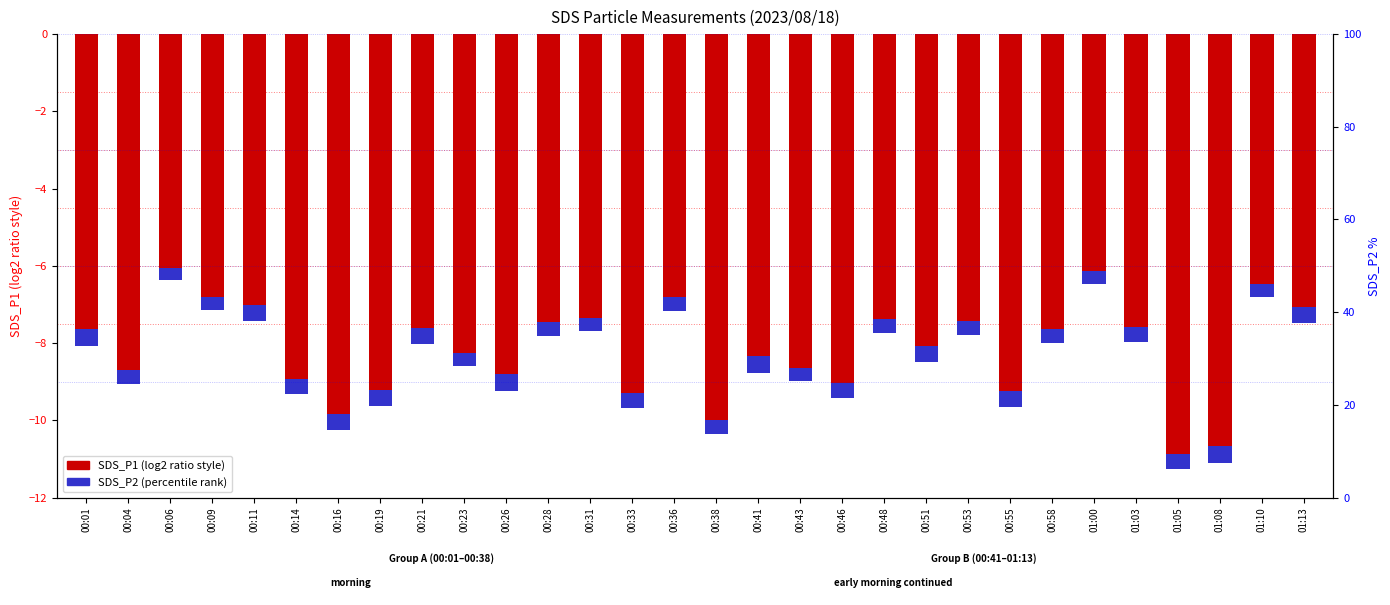

Which label corresponds to the smallest value in the chart?

01:05